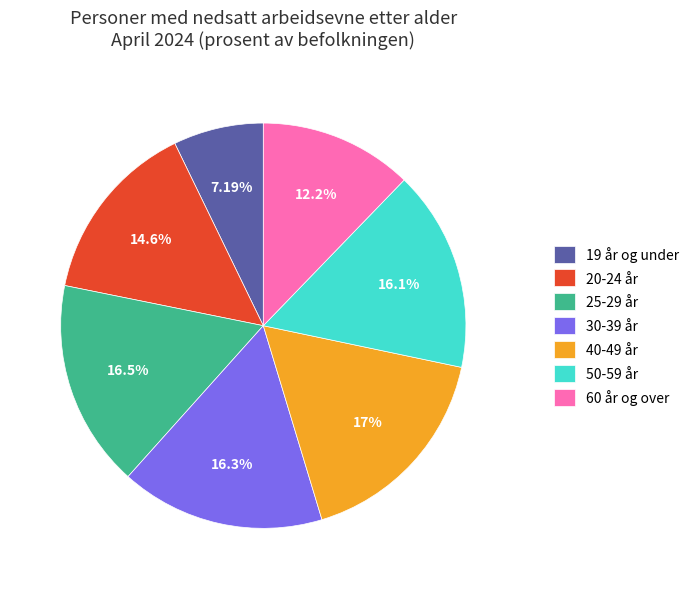

Does 19 år og under account for over 50% of the chart?

No